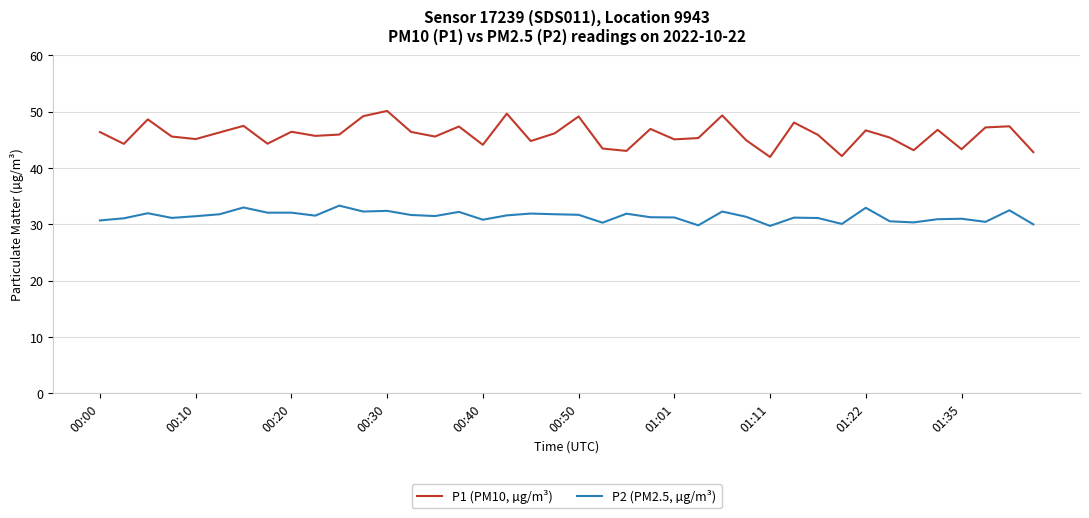

Which series has the largest total across all categories?

P1 (PM10, µg/m³)